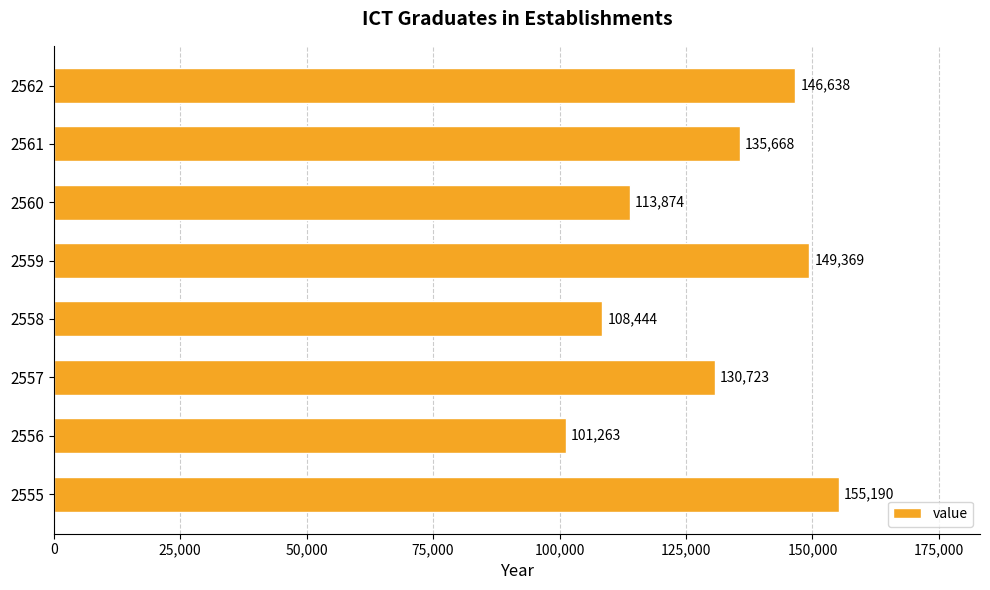

List the labels in order of value, largest first.

2555, 2559, 2562, 2561, 2557, 2560, 2558, 2556